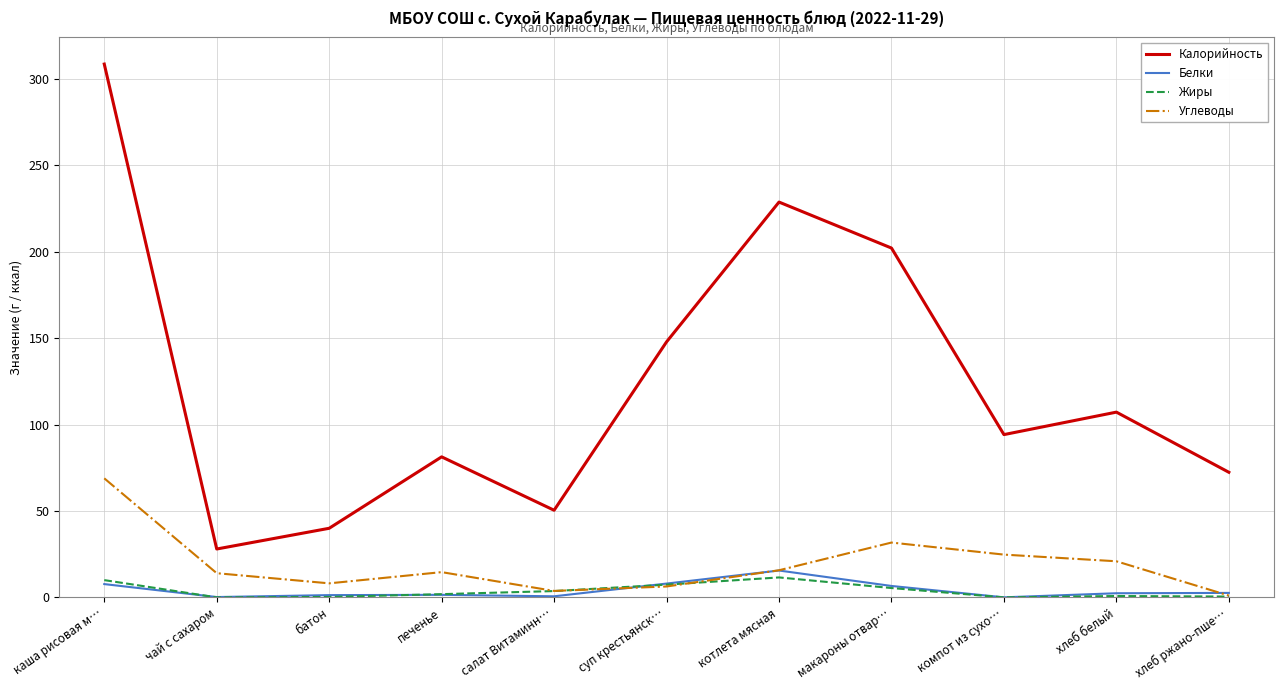

What is the sum of all Жиры values?

41.4